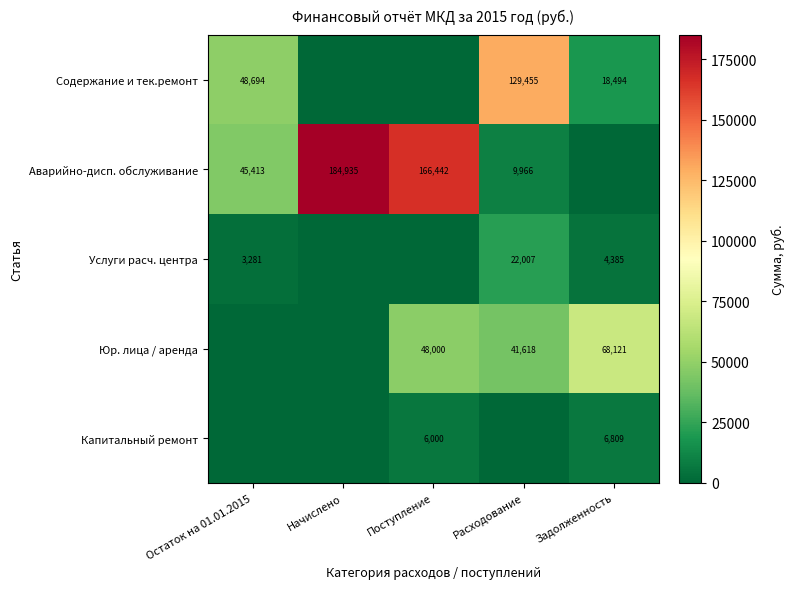

At how many categories does at least one series exceed 95042?

3